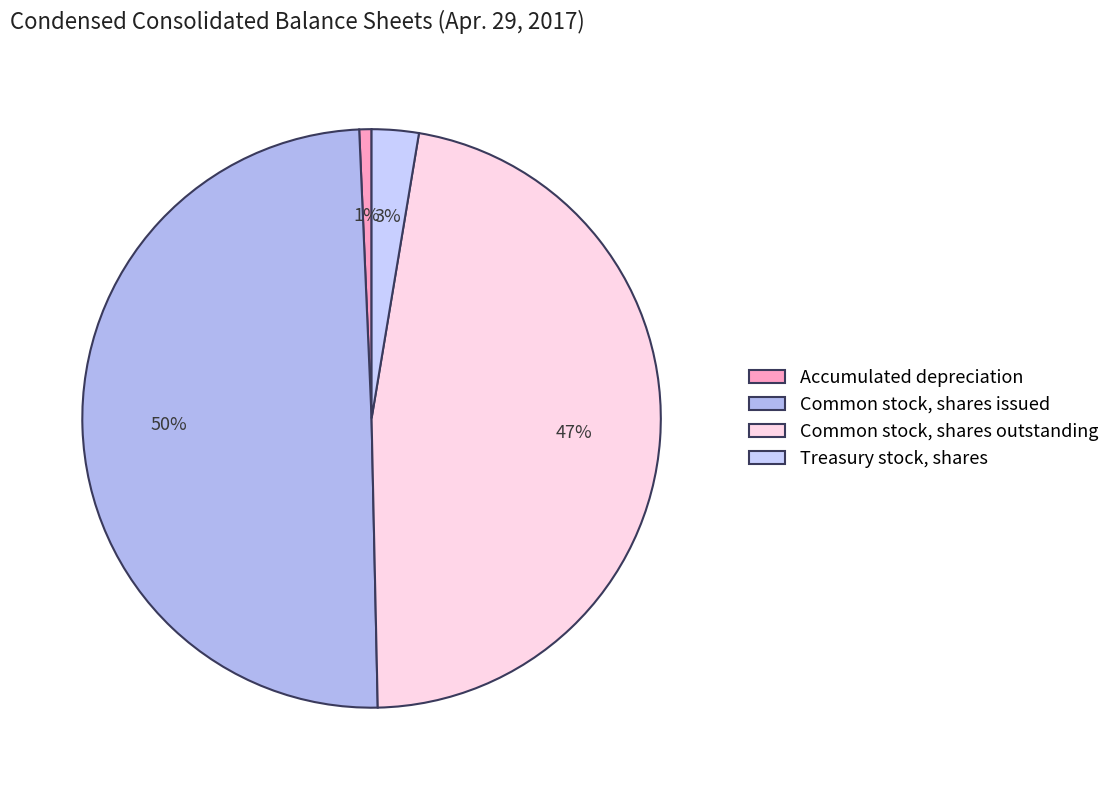

True or false: Common stock, shares outstanding accounts for 47% of the total.

True